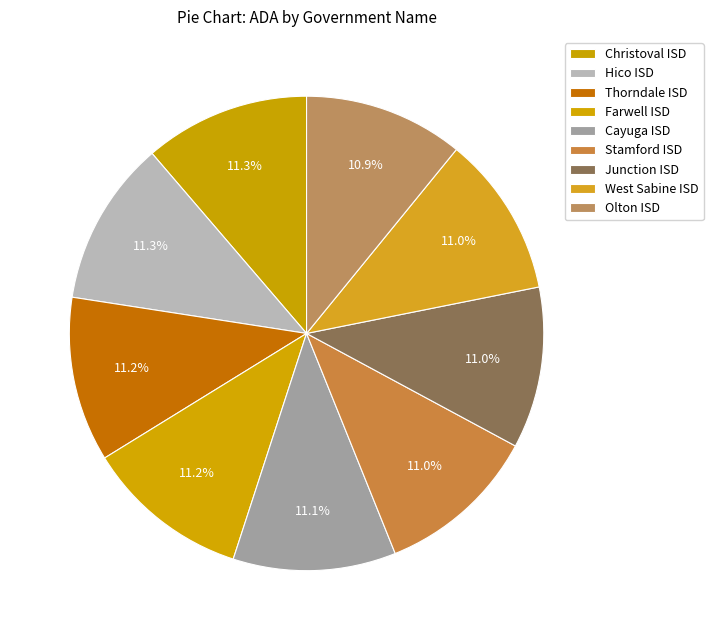

How many slices are in this pie chart?

9